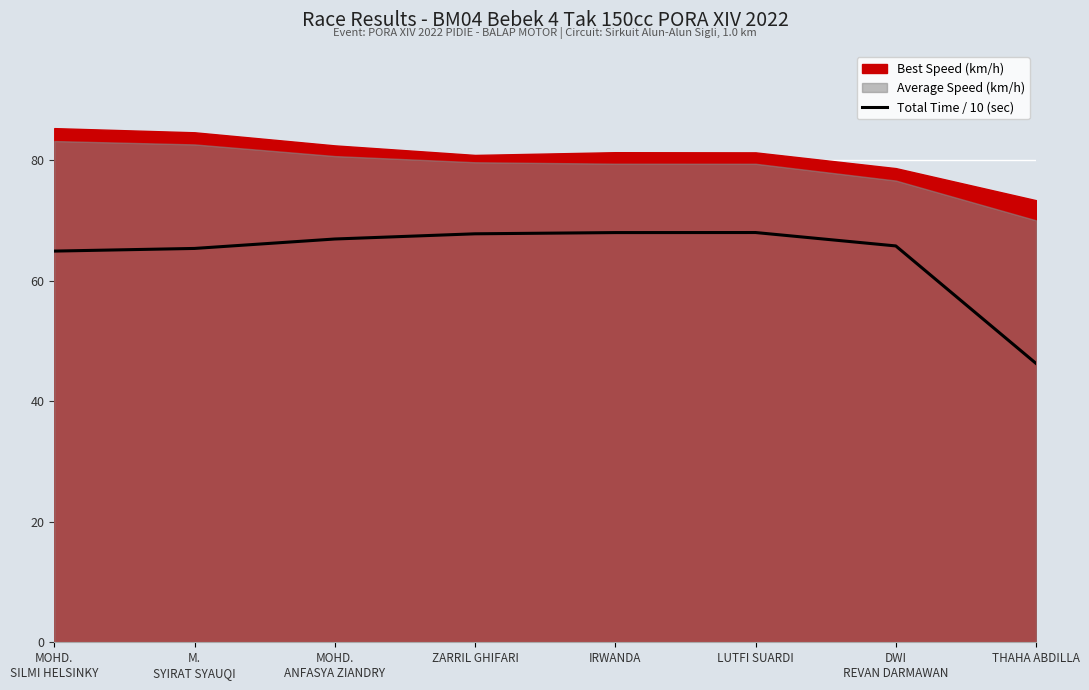

How many data points are above 66?

4